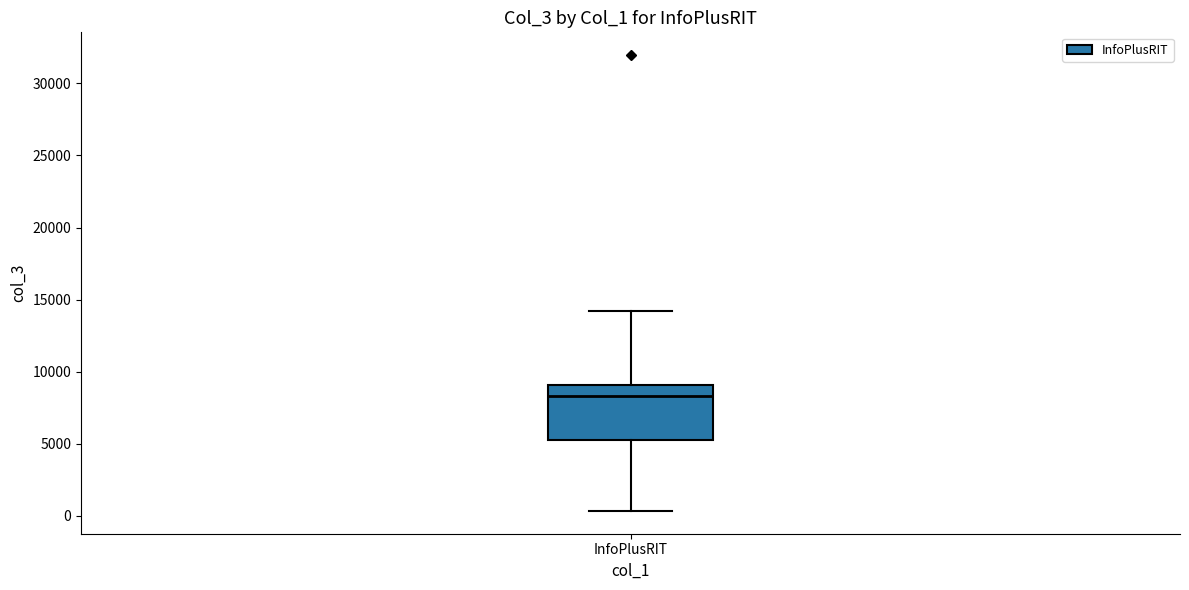

Where does the upper whisker of the box for InfoPlusRIT end on the y-axis? The values are not printed on the chart, so give them approximately, as read against the axis.

14000